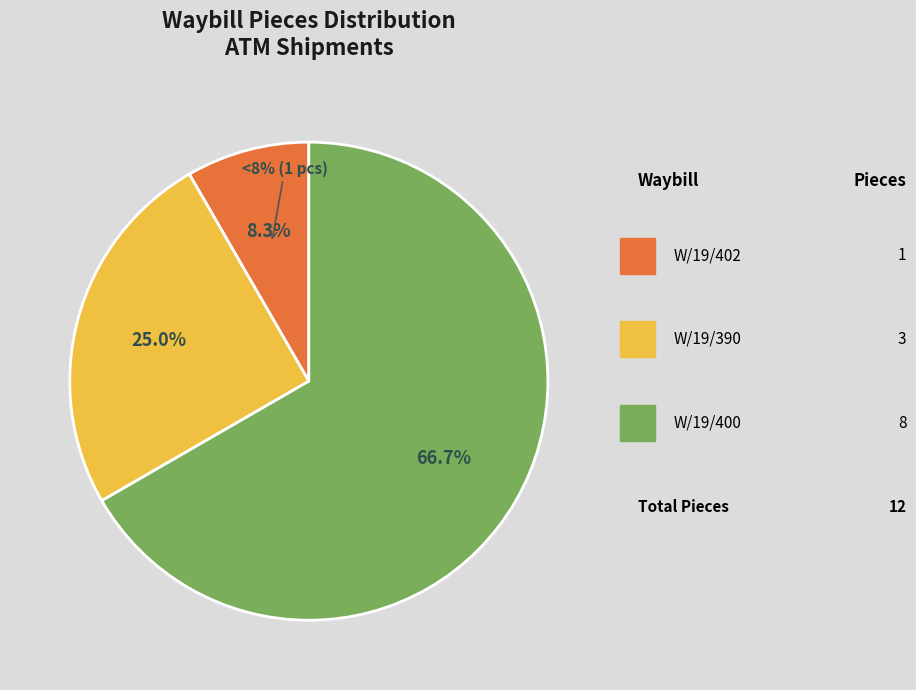

Rank the categories by value from lowest to highest.

W/19/402, W/19/390, W/19/400